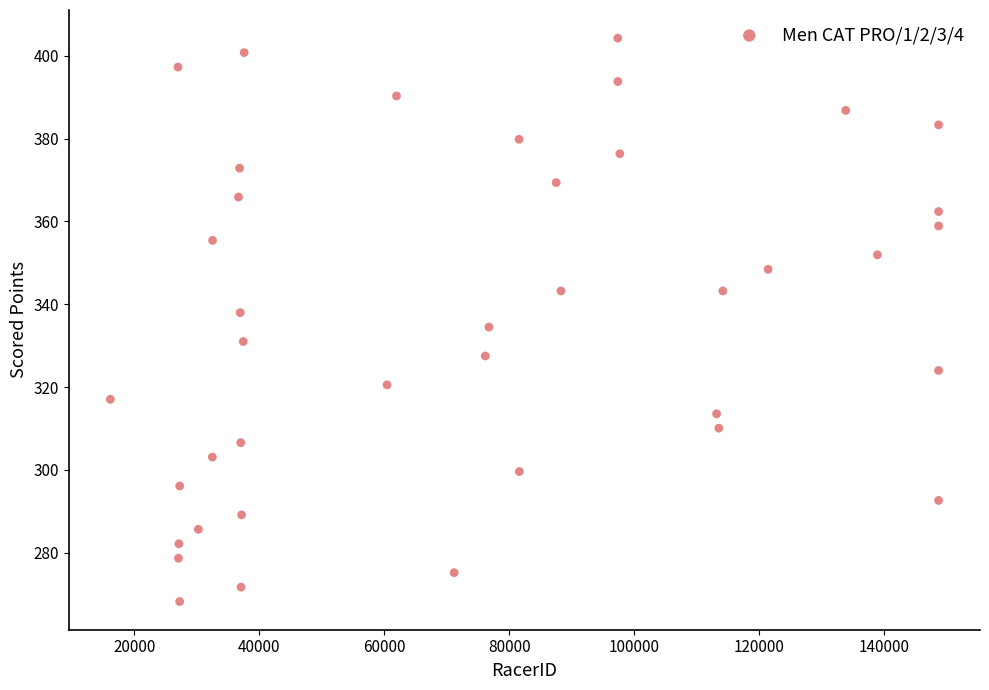

What is the range of X values (max minus min)?

132582.0